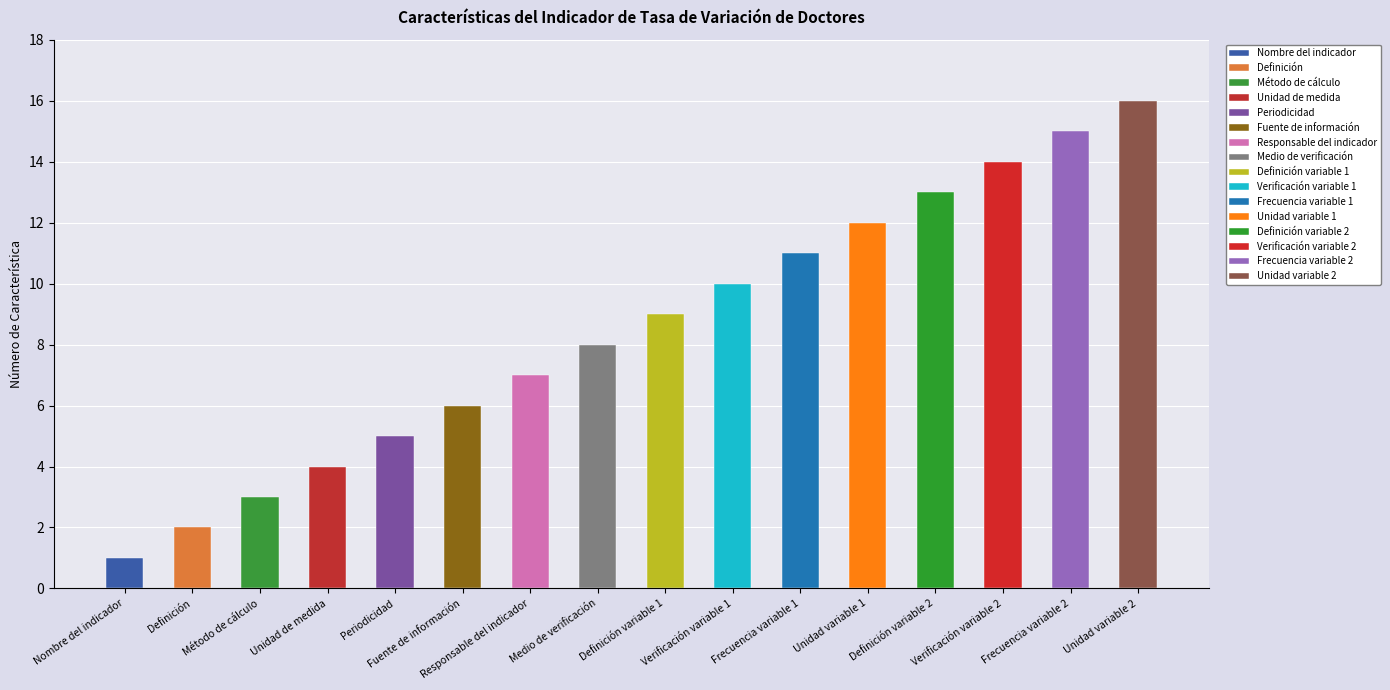

What is the value of the 4th bar from the left?

4